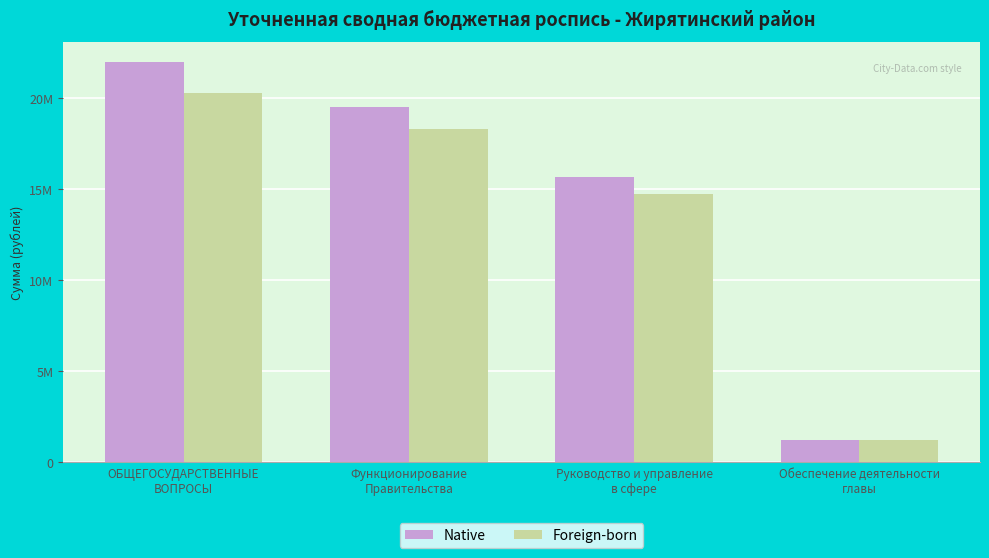

Are the bars horizontal?

No